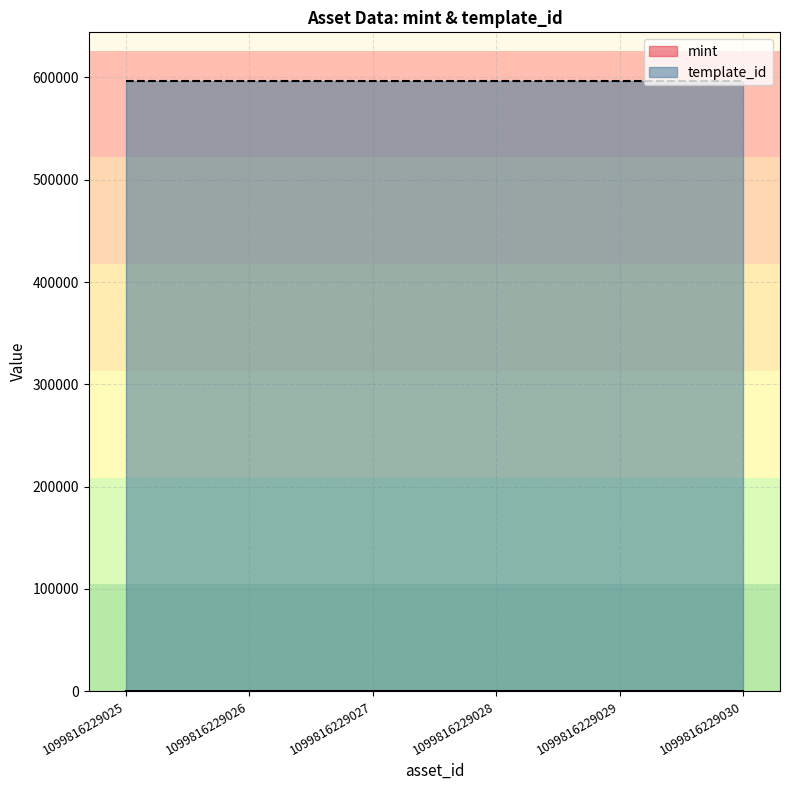

What is the change in value from 1099816229028 to 1099816229030?

+2